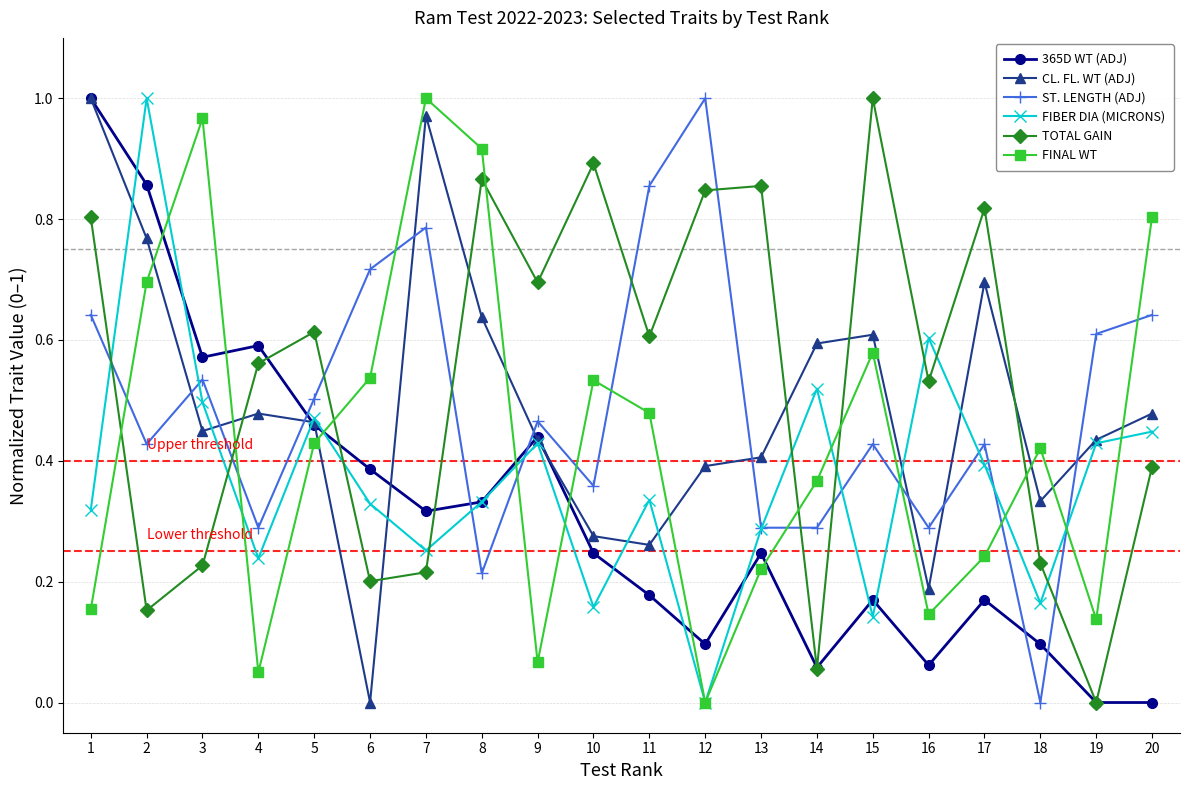

Which series changed the most between 8 and 14?

TOTAL GAIN